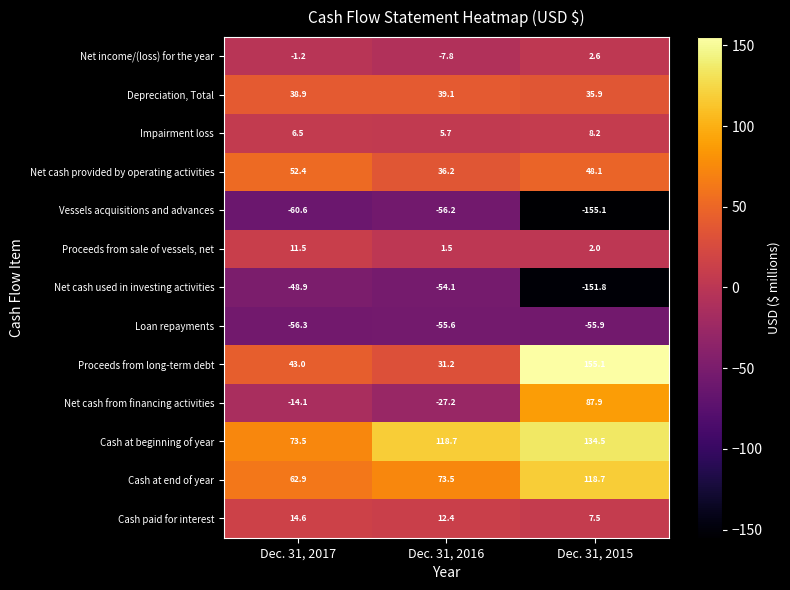

What is the approximate value of Proceeds from long-term debt at Dec. 31, 2016?

31.2